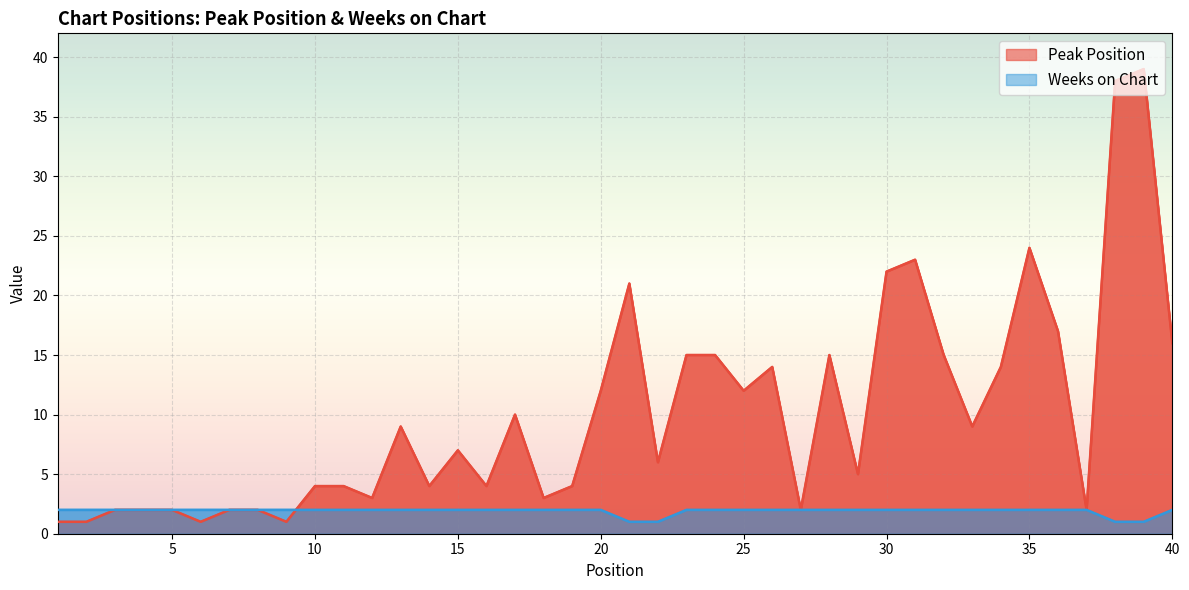

How many data points in Weeks on Chart are less than 2?

4